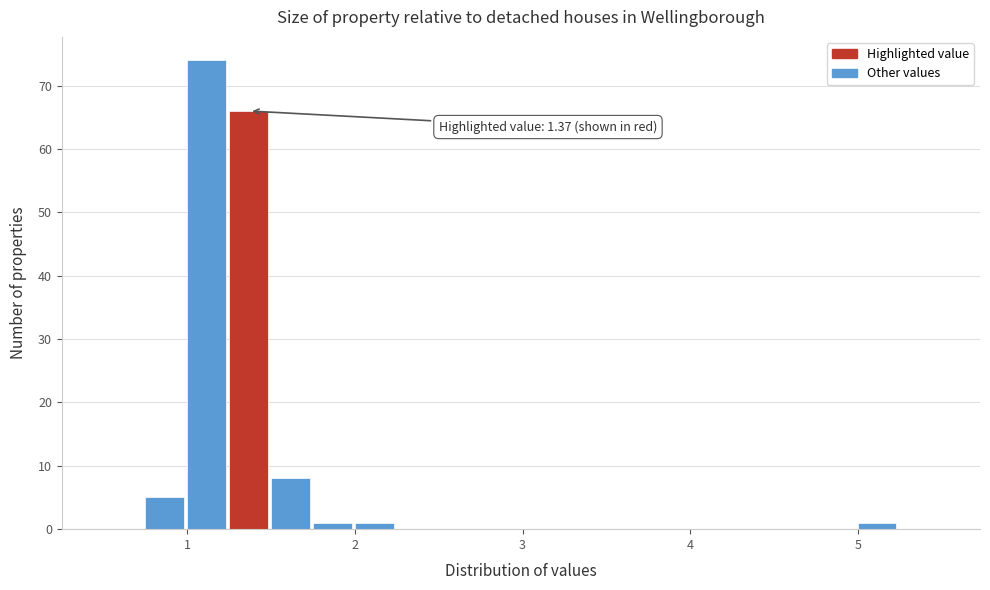

Around what value on the x-axis is the tallest bar? Give the approximate position of its centre, as read against the axis.

1.1